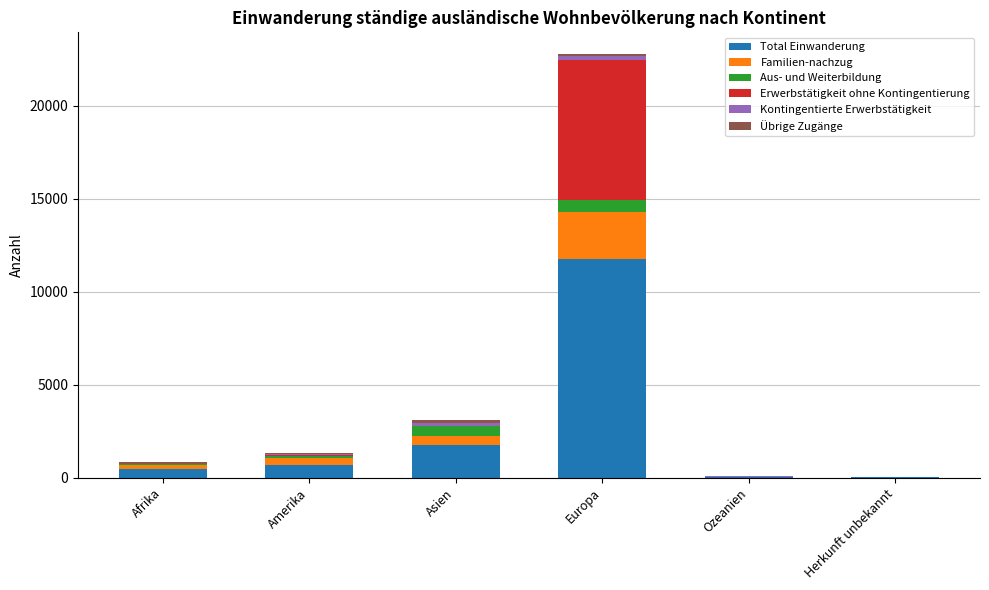

At which category is the sum across all series the highest?

Europa